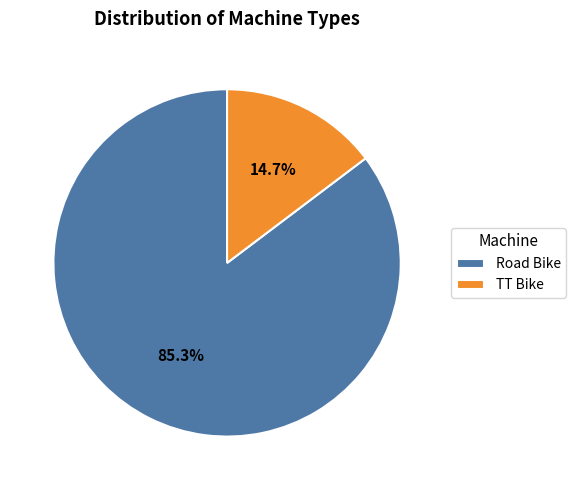

How many slices are in this pie chart?

2